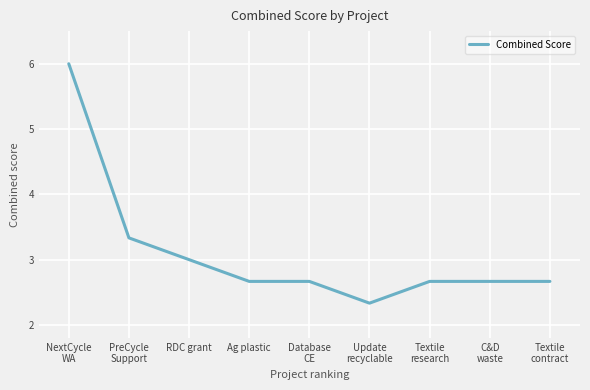

Which label corresponds to the smallest value in the chart?

Update
recyclable